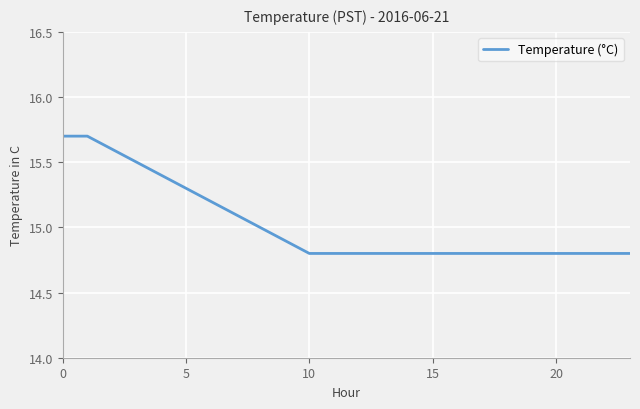

What is the difference between the maximum and minimum values?

0.9